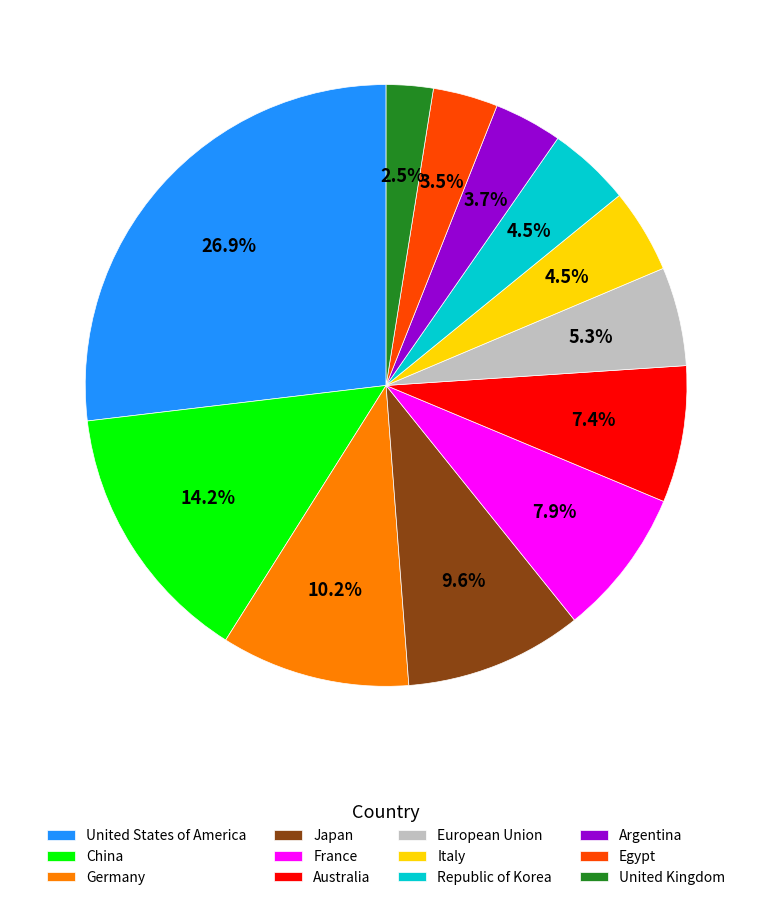

Does Italy represent more than half of the total?

No